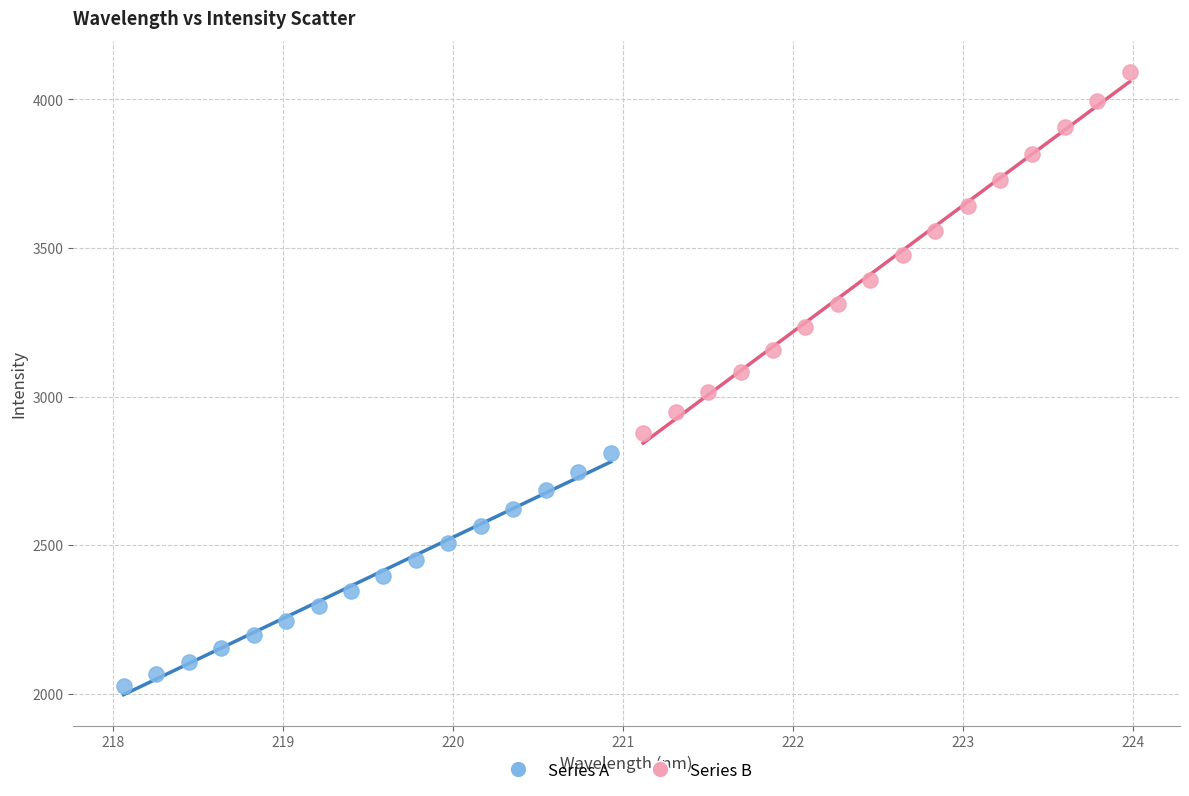

Which series has the largest Y range (max minus min)?

Series B